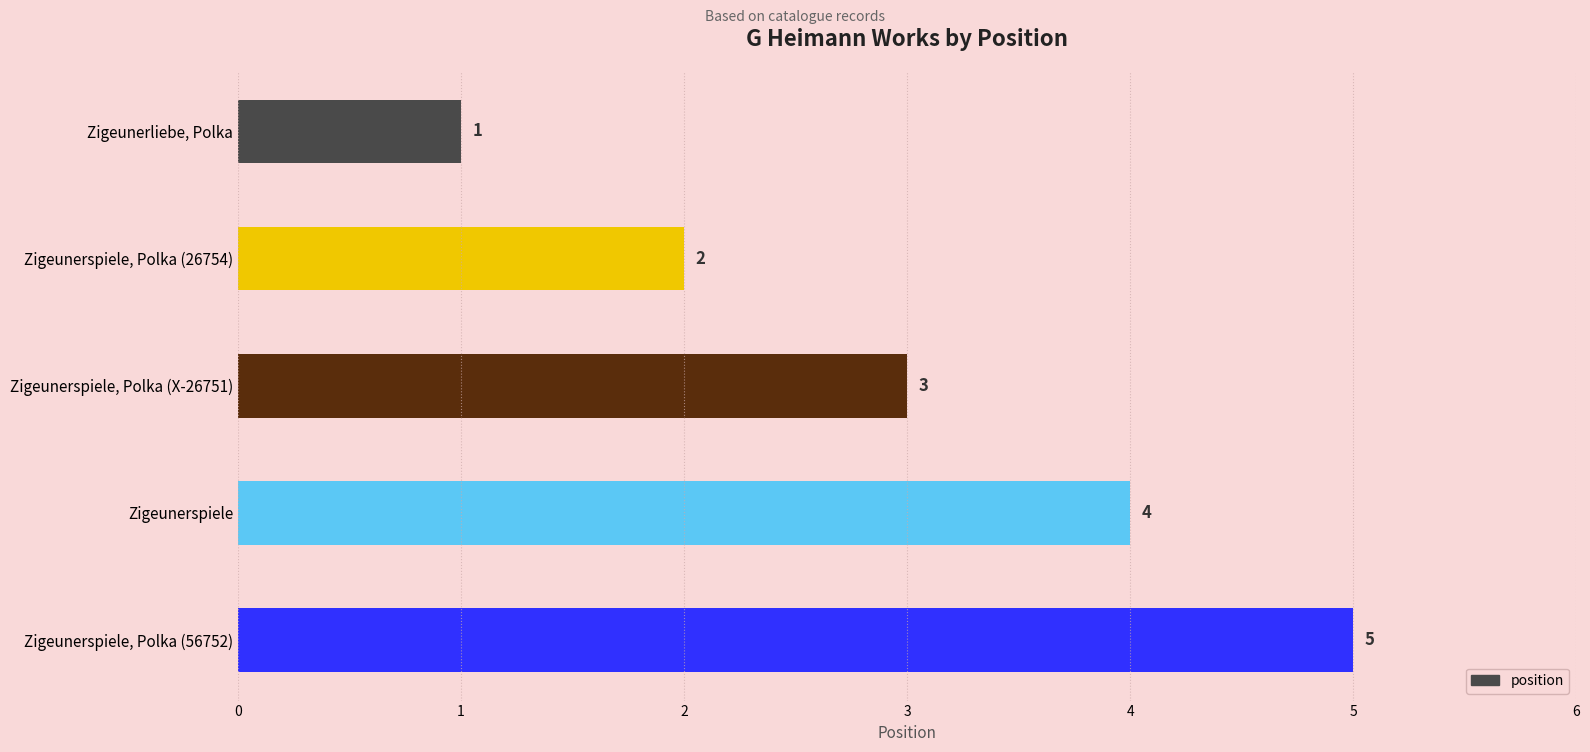

What is the minimum value shown in the chart?

1